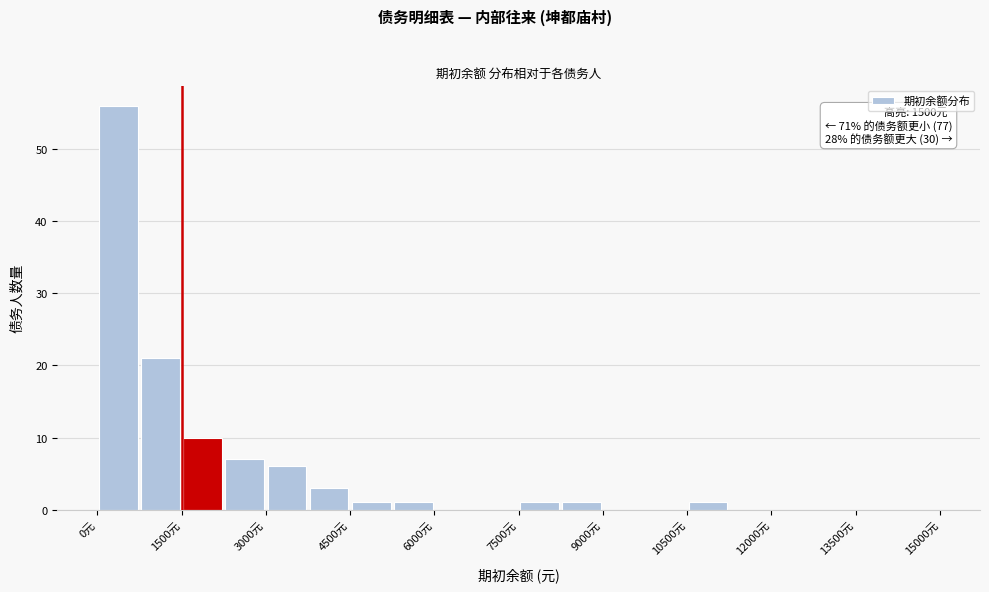

Read against the x-axis, roughly where is the centre of the tallest bar?

400